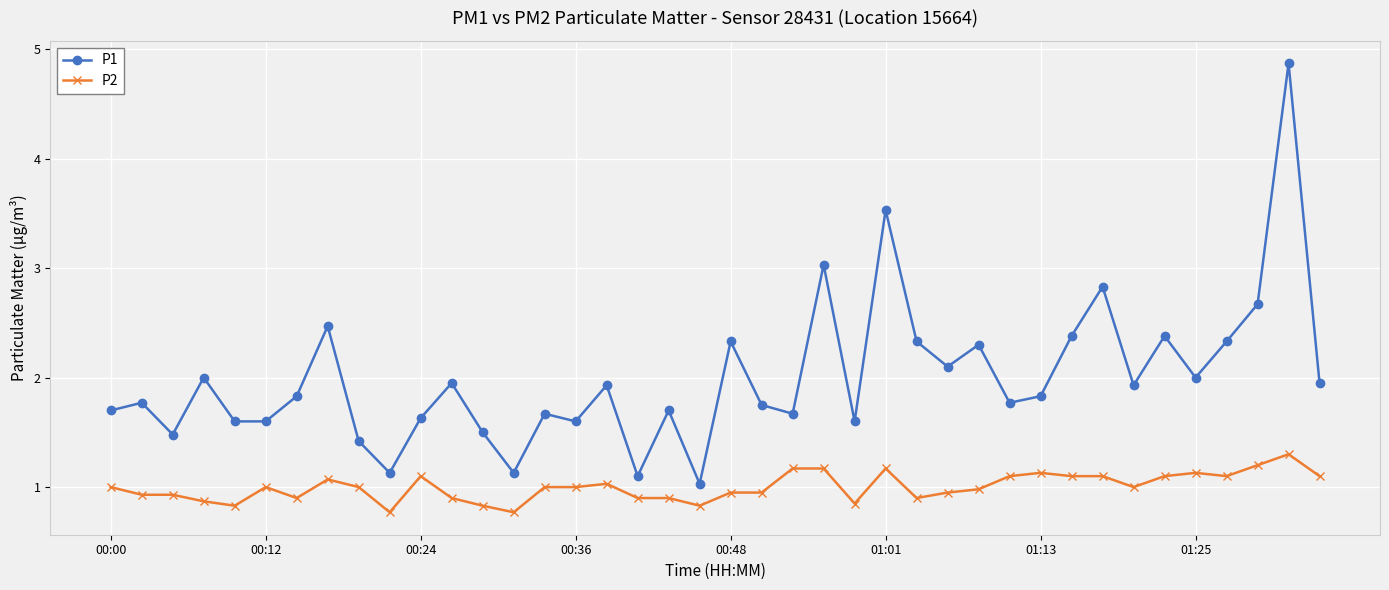

How many interior local peaks does the P1 series have?

14